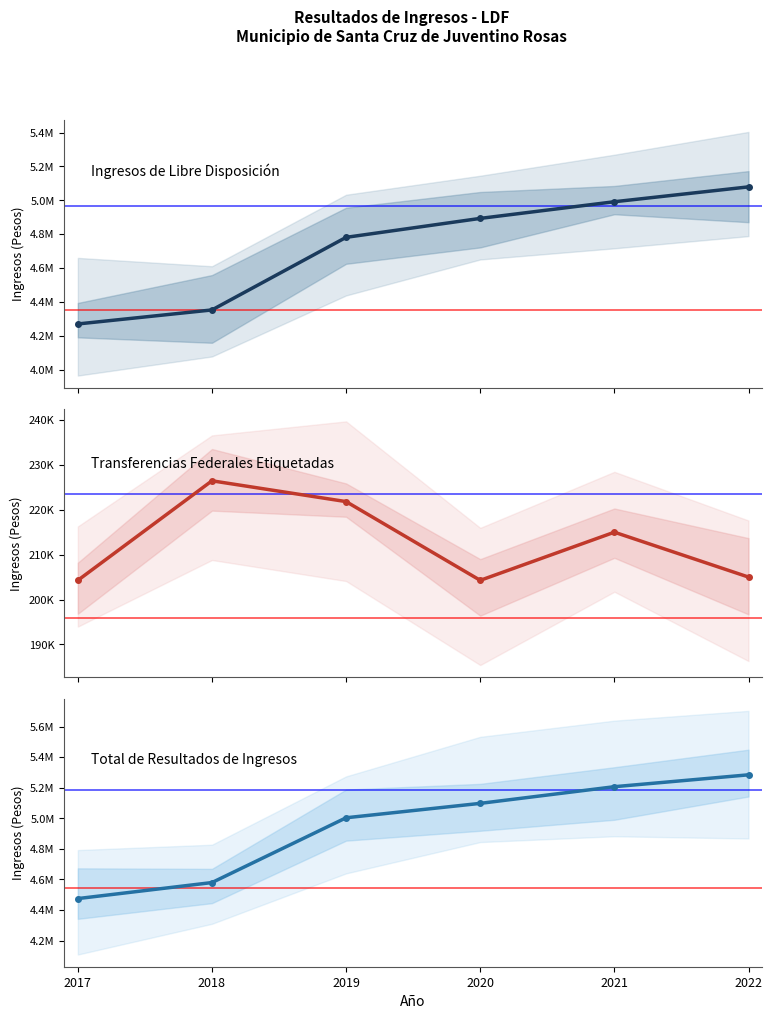

At which category is the sum across all series the highest?

2022